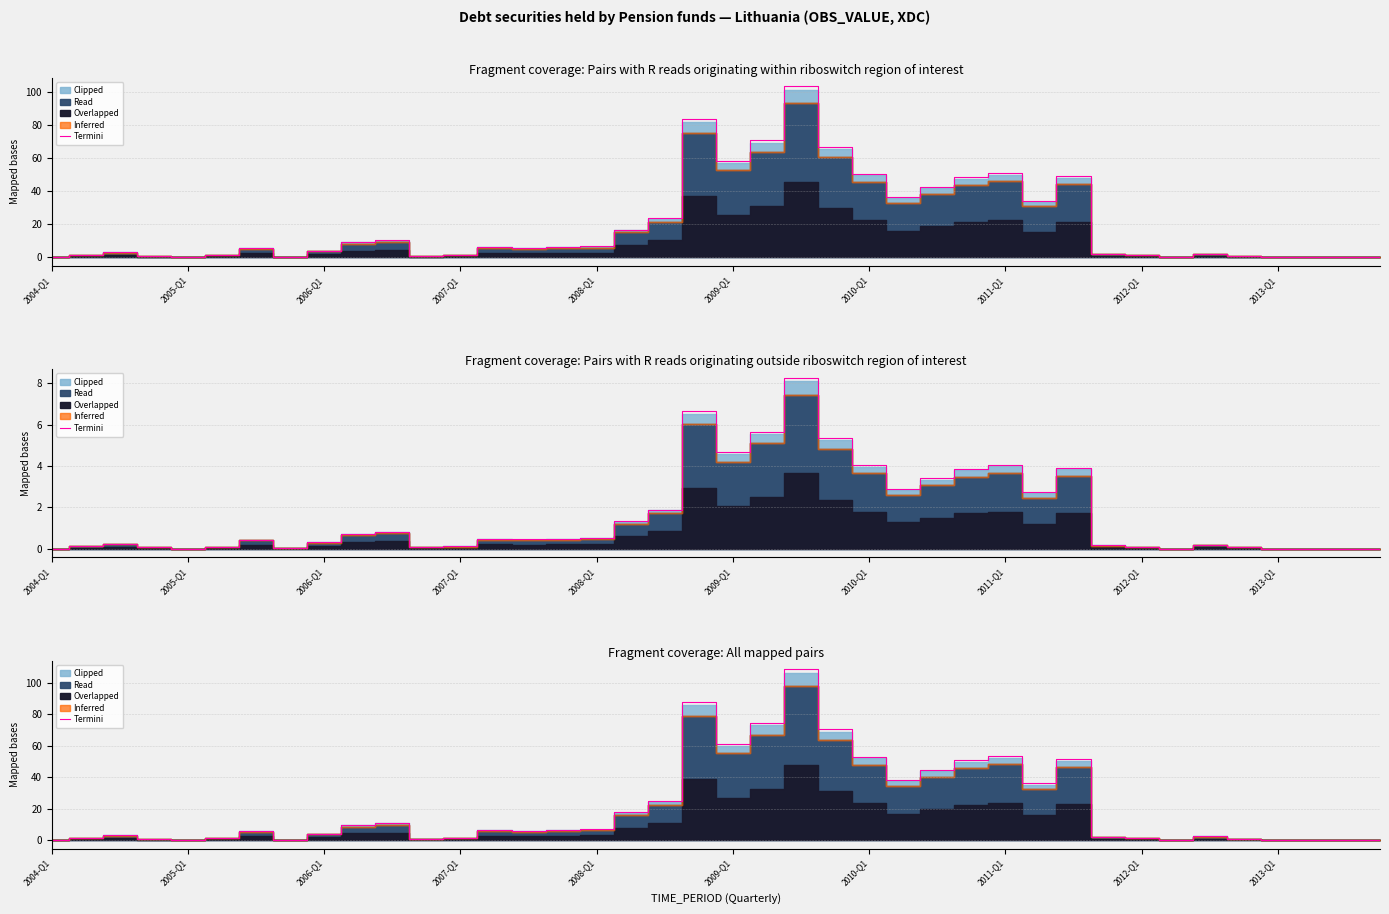

True or false: the data shows 91.7 at 2010-Q1.

False